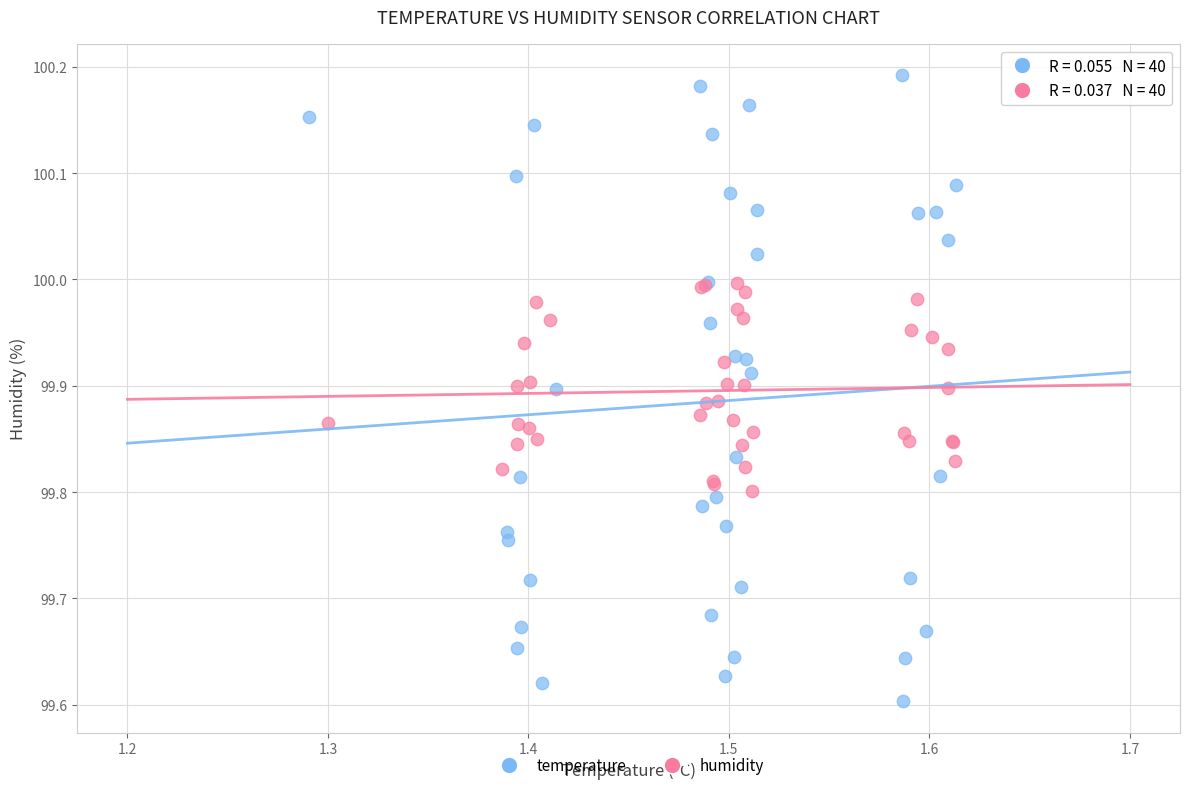

Which series reaches the minimum Y coordinate?

temperature